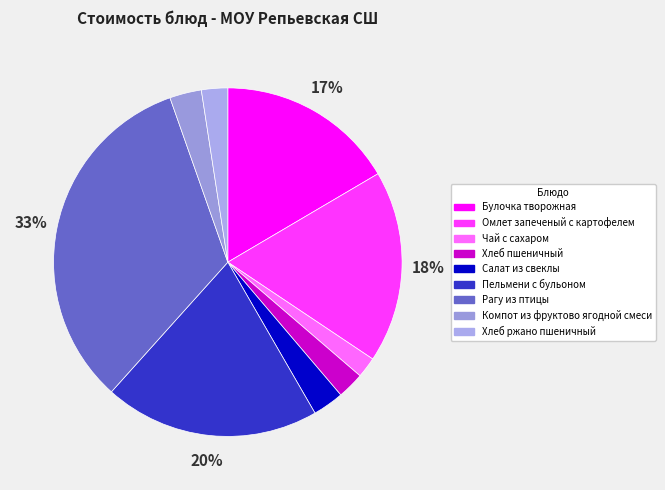

What percentage is the Хлеб ржано пшеничный slice, to the nearest percent?

2%